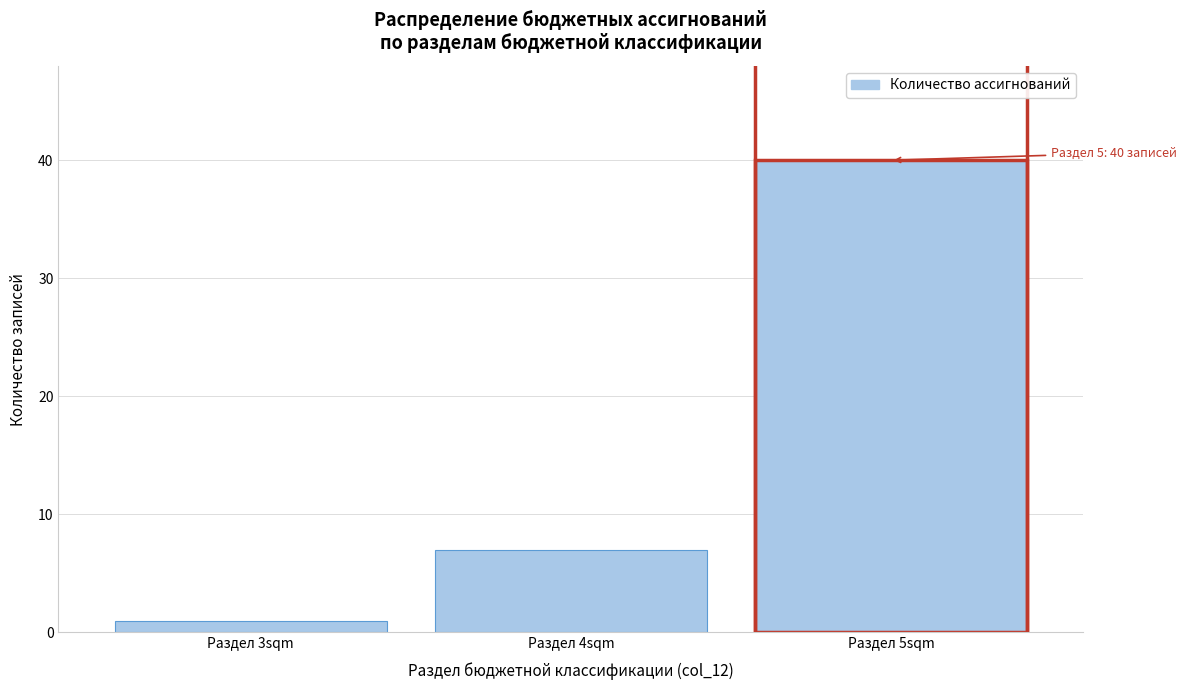

Reading right to left, list all the values displayed in this chart.

Раздел 5sqm=40	Раздел 4sqm=7	Раздел 3sqm=1